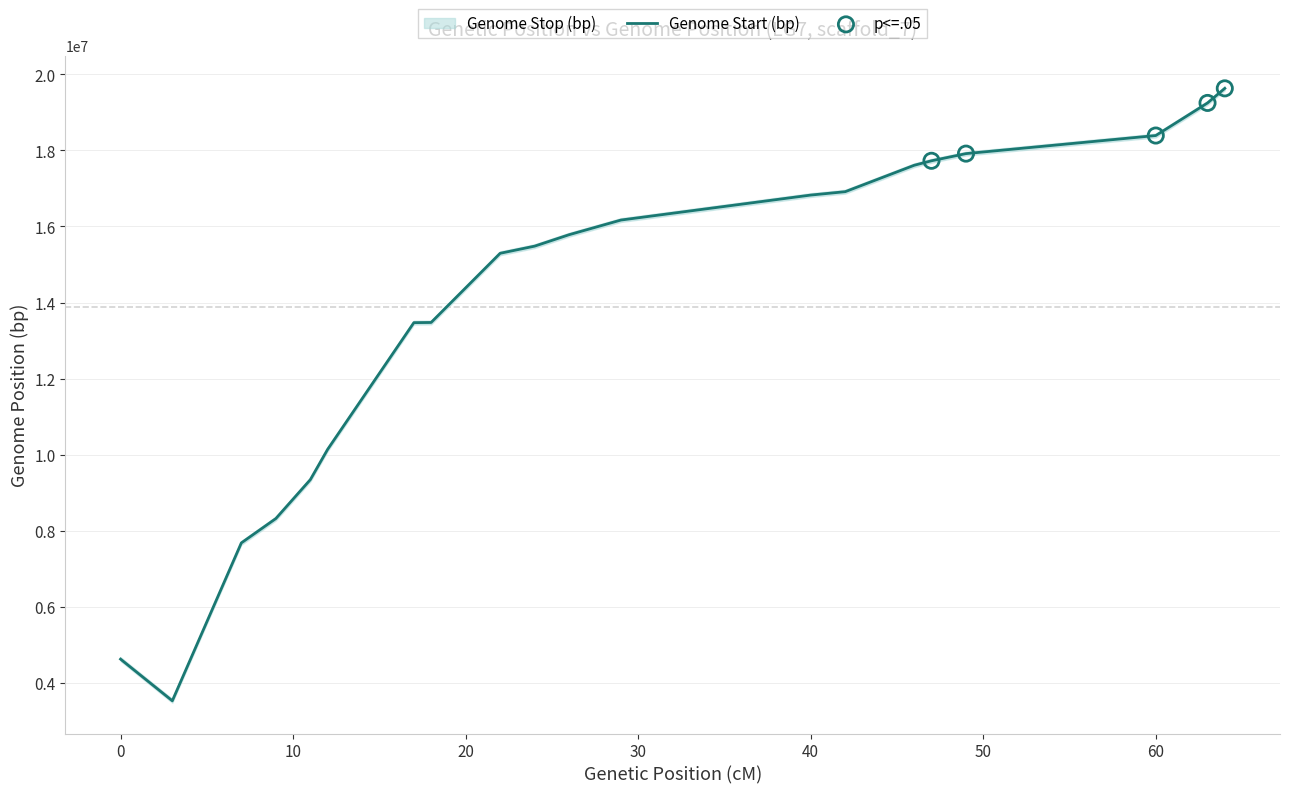

Which series contains the highest Y value?

Genome Stop (bp)